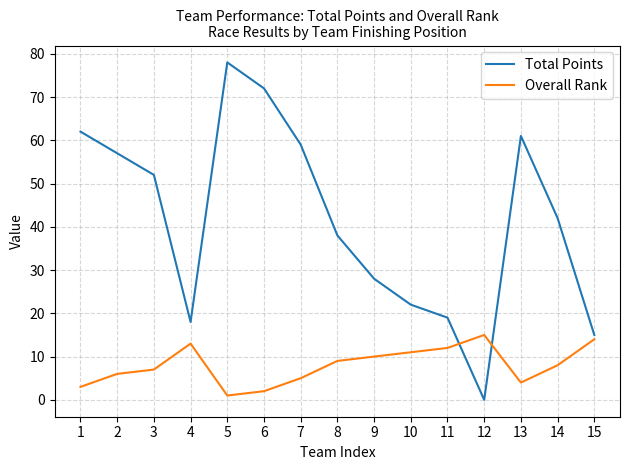

List the series in order of their overall mean, highest first.

Total Points, Overall Rank